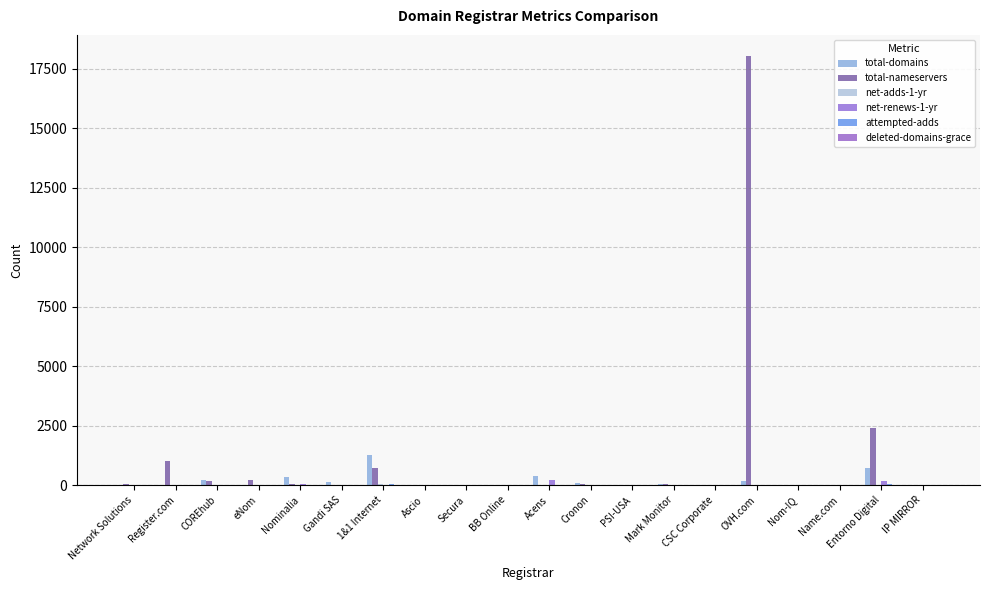

What is the value of the total-domains bar at the 19th from the left?

731